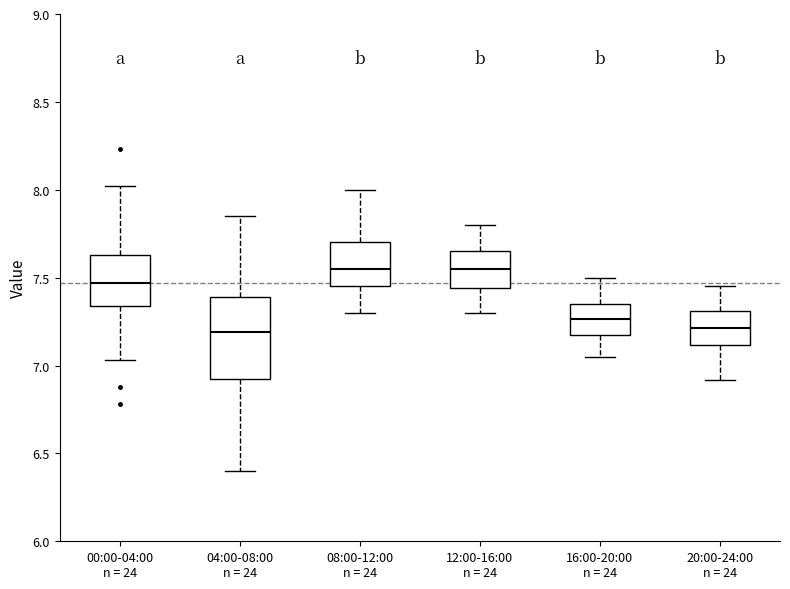

Comparing the boxes themselves (not the whiskers), which one is the tallest?

04:00-08:00 n = 24